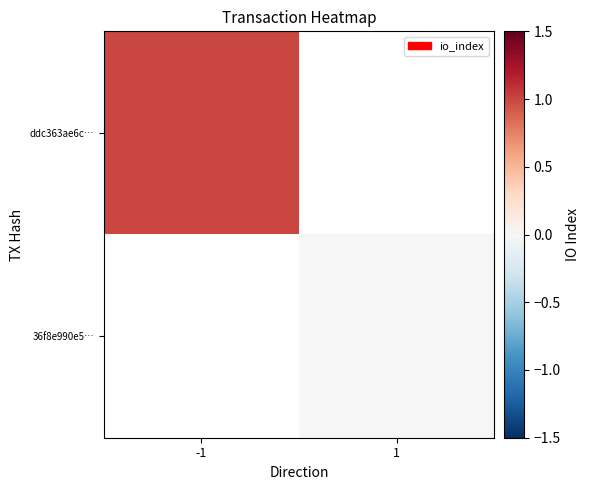

At how many categories does at least one series exceed 0?

1